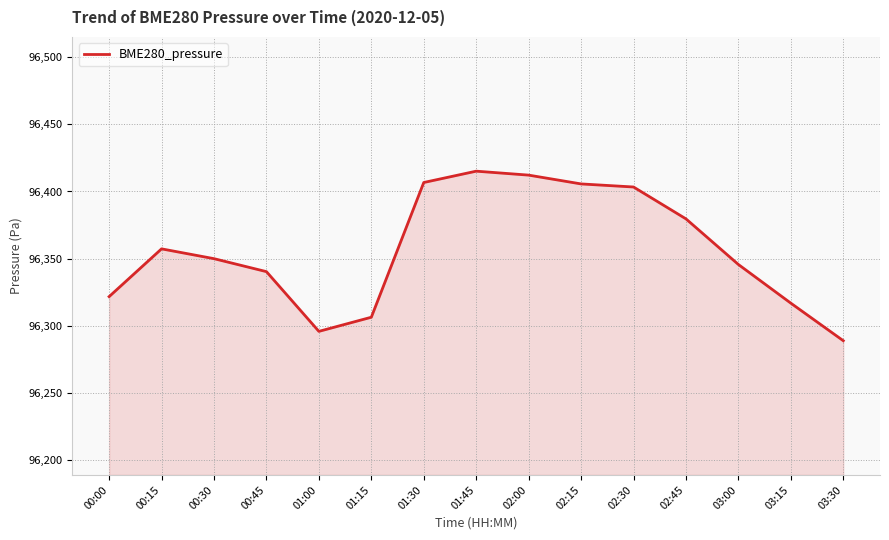

True or false: the data shows 57344.7 at 01:45.

False